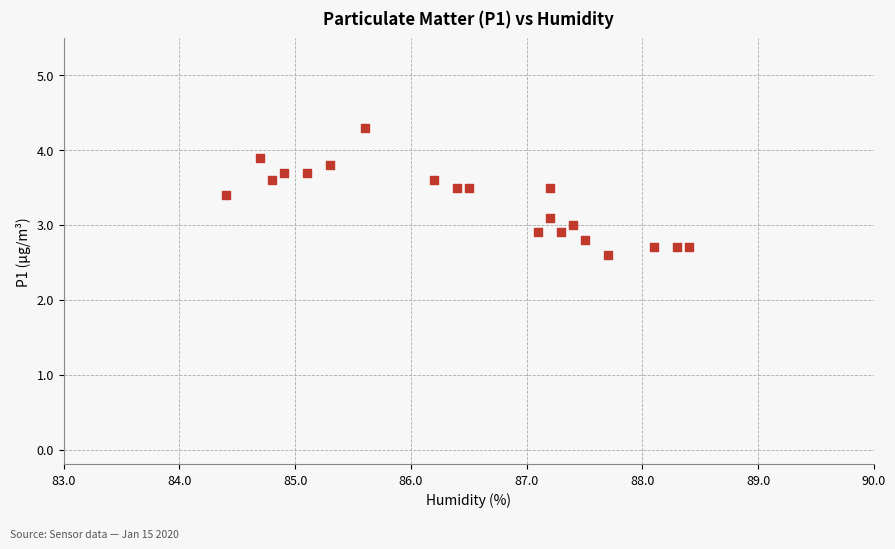

What is the range of Y values (max minus min)?

1.7